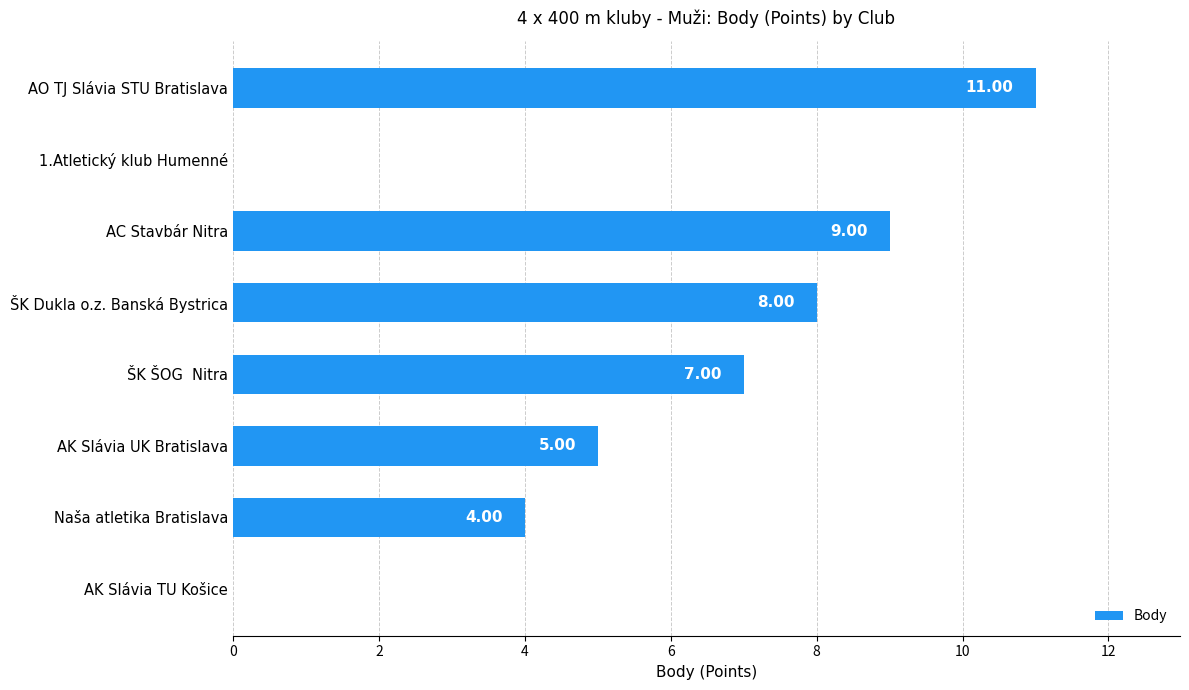

Approximately how many times larger is the value at AC Stavbár Nitra compared to ŠK ŠOG  Nitra?

1.3